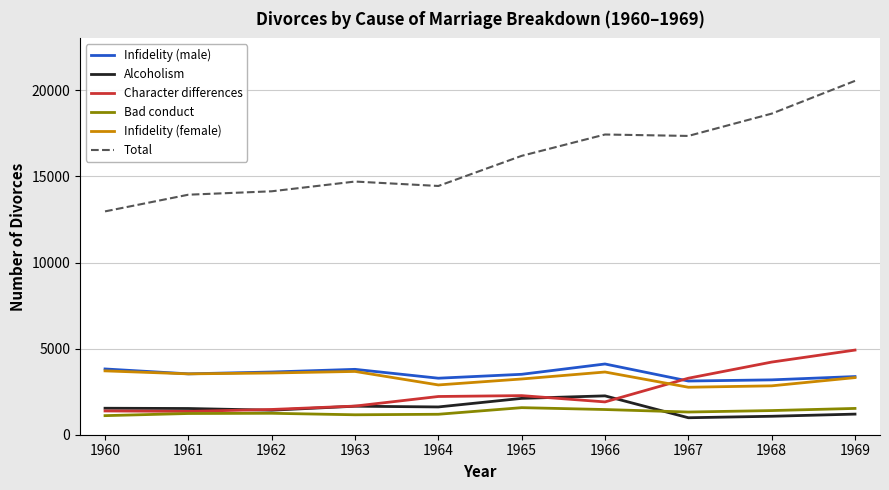

Is the value of Total at 1962 greater than the value of Character differences at 1969?

Yes